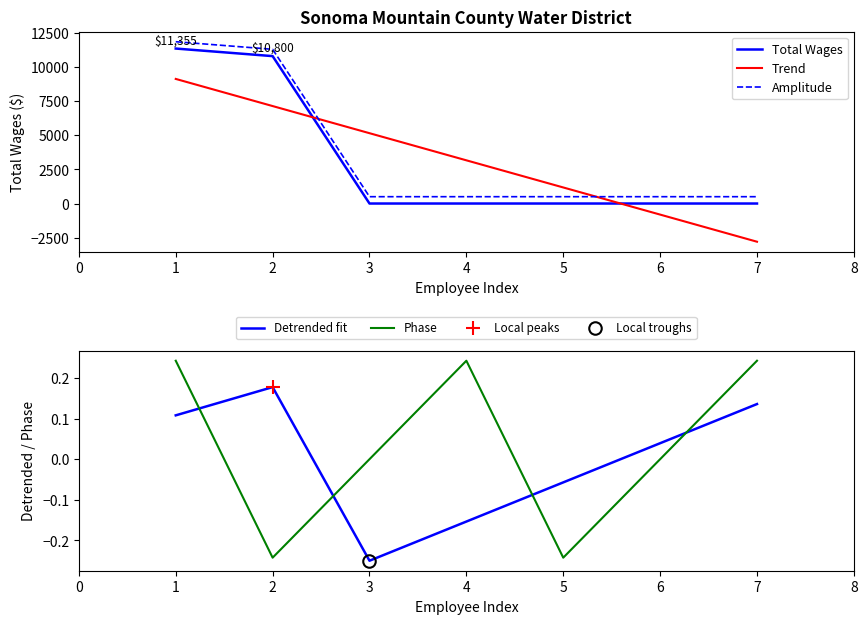

Which category has the lowest value in the Detrended fit series?

3